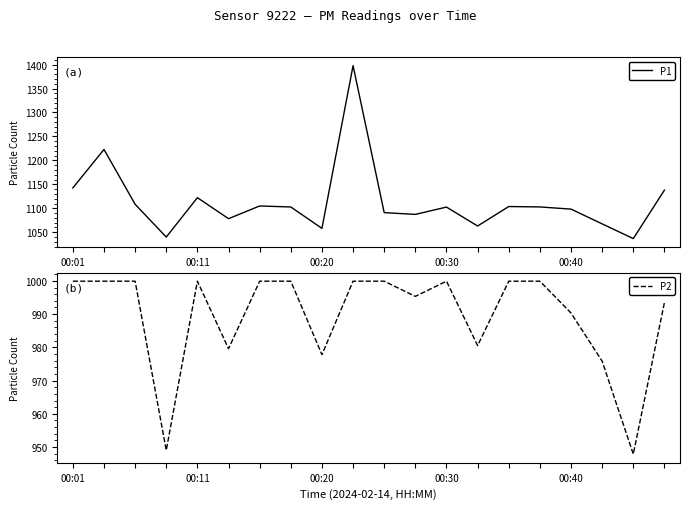

Which series has the widest spread of values?

P1